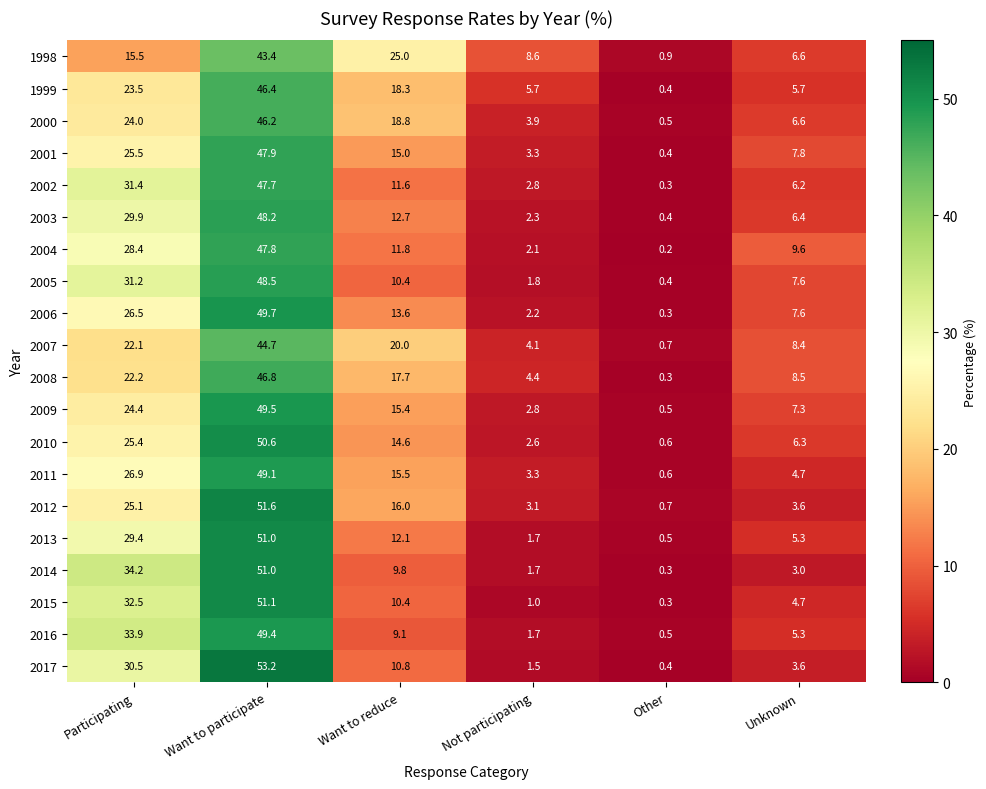

What is the average value of the 2002 series?

16.7